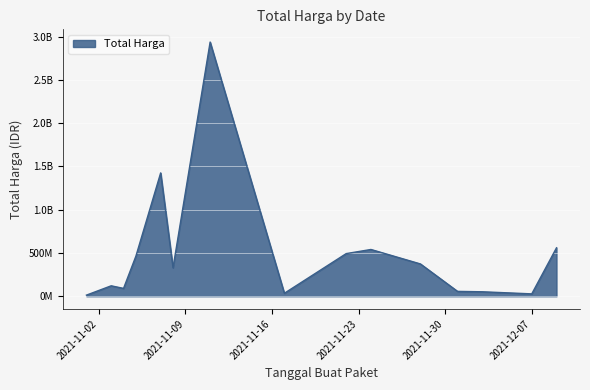

Does the chart have visible grid lines?

Yes